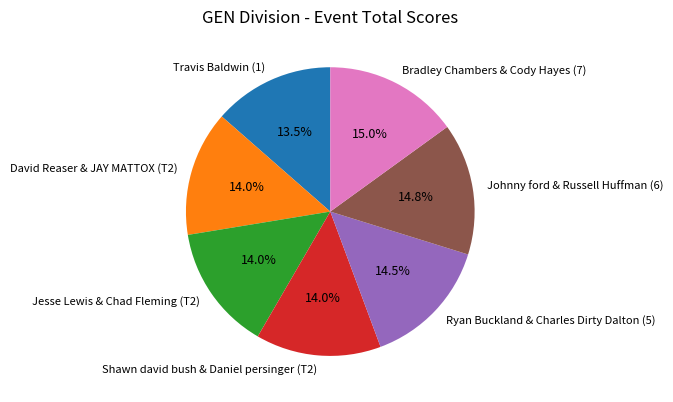

Between Bradley Chambers & Cody Hayes (7) and David Reaser & JAY MATTOX (T2), which is larger?

Bradley Chambers & Cody Hayes (7)